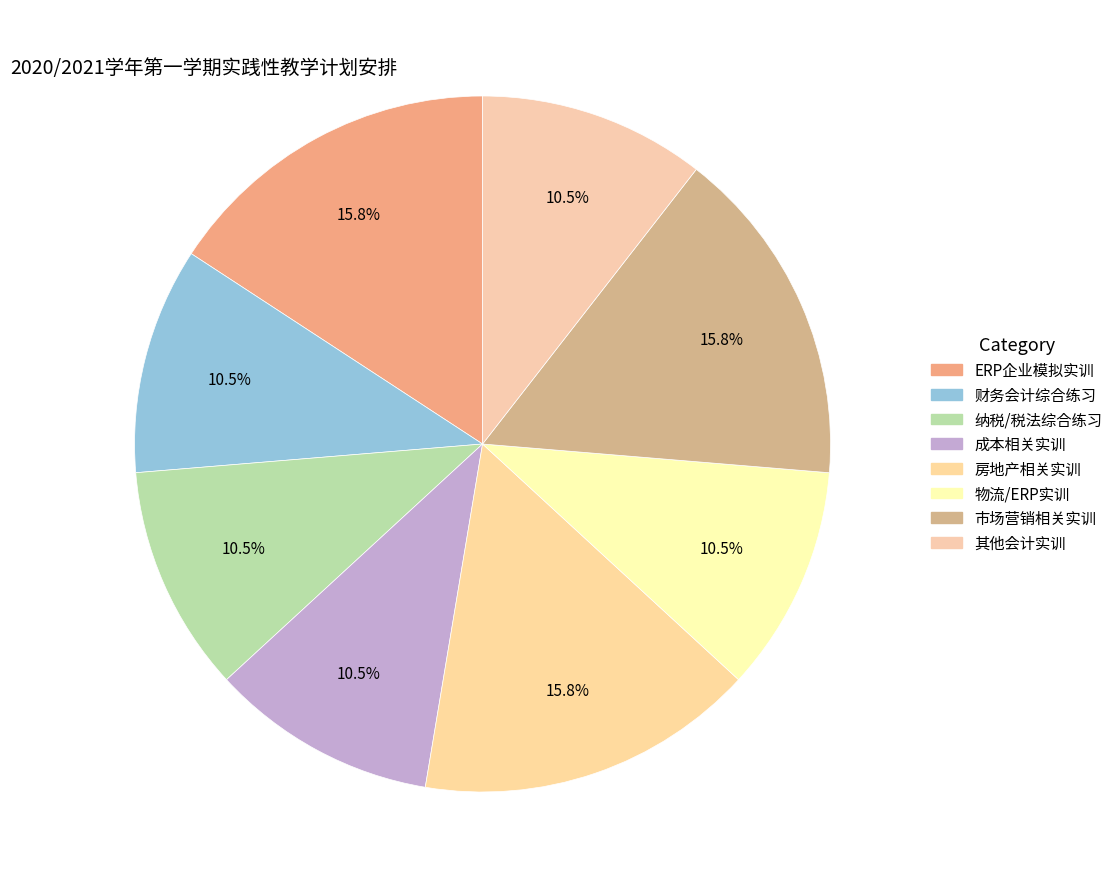

Count the number of slices in the pie.

8